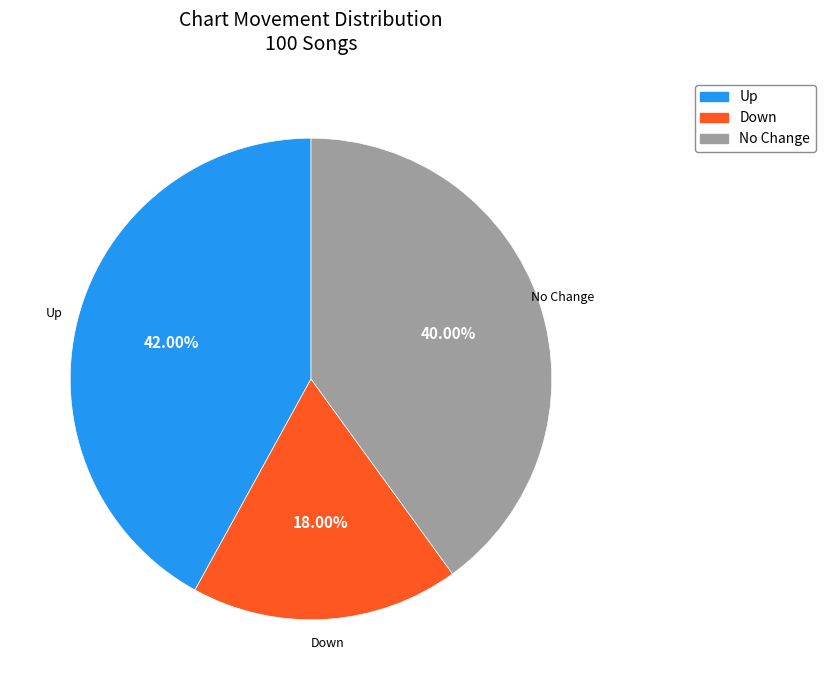

Does any single category account for the majority?

No